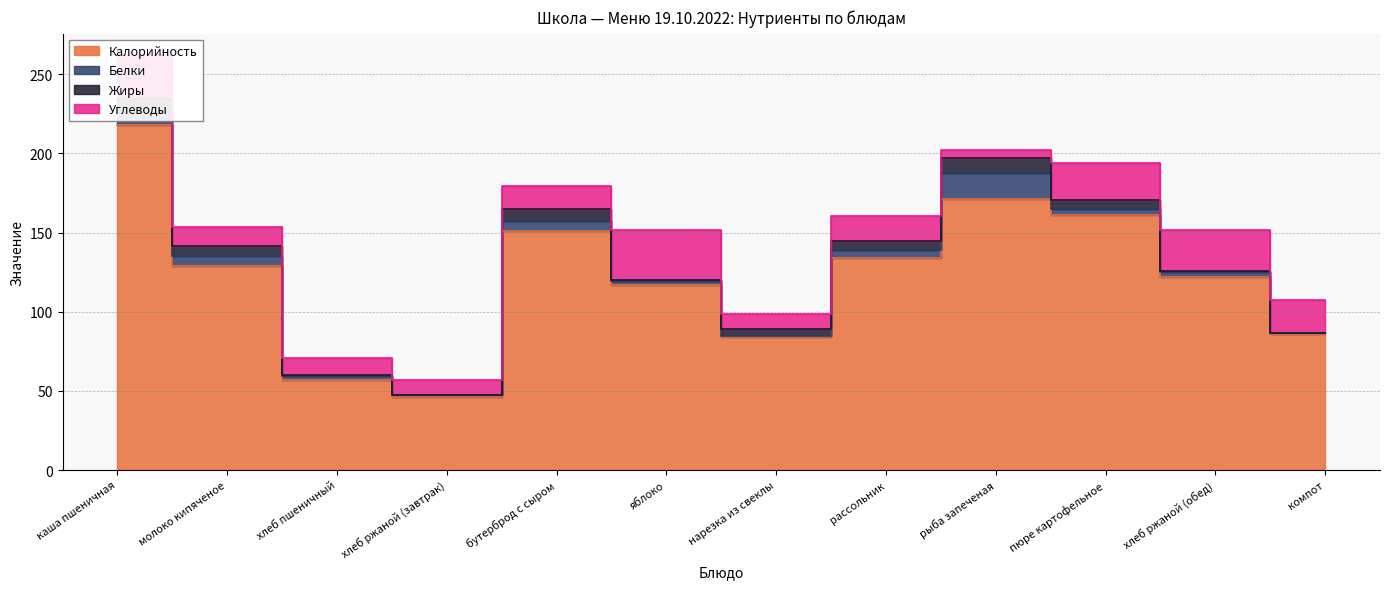

At how many categories does at least one series exceed 54?

11